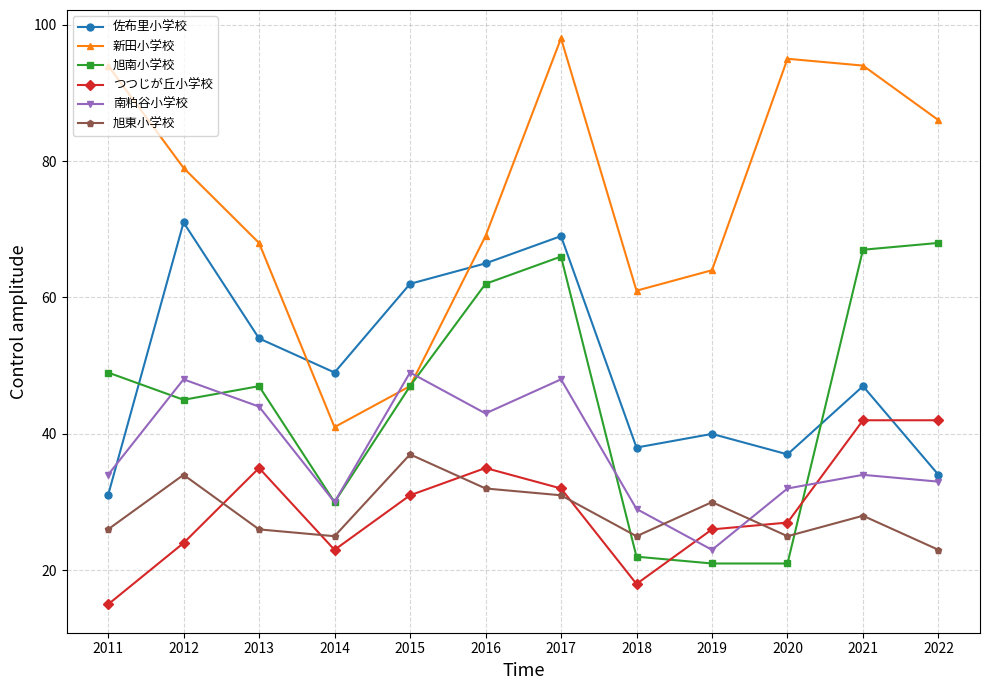

Which series has the largest range (max minus min)?

新田小学校